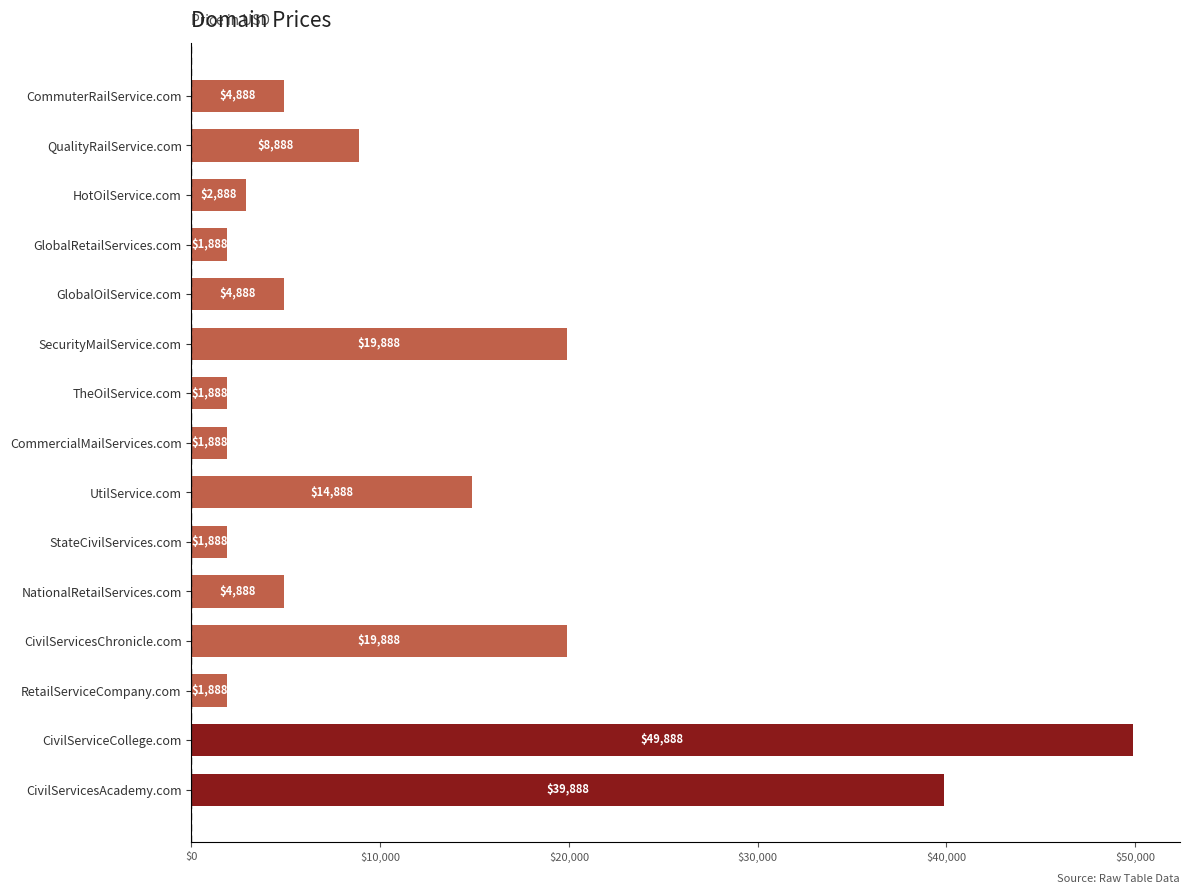

Read the value at TheOilService.com, to the nearest 100.

1900